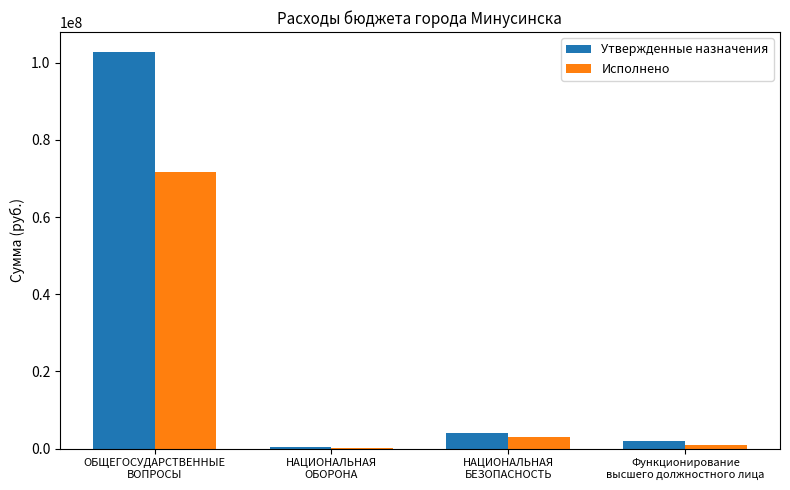

What is the highest value of the Утвержденные назначения series?

102812803.6